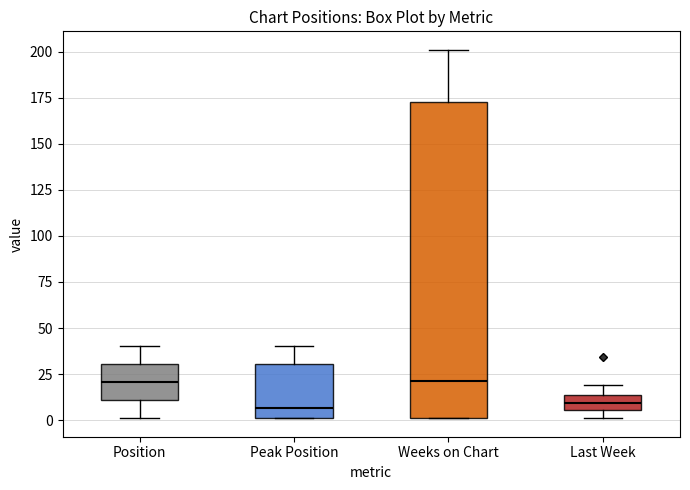

Which box is the tallest, from its lower edge to its upper edge?

Weeks on Chart